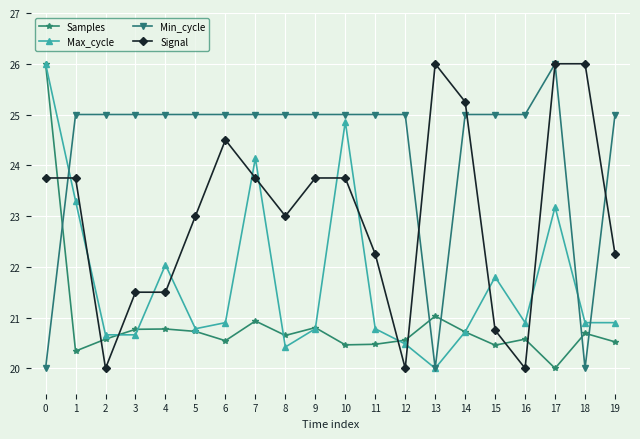

Is the value of Min_cycle at 15 greater than the value of Max_cycle at 5?

Yes